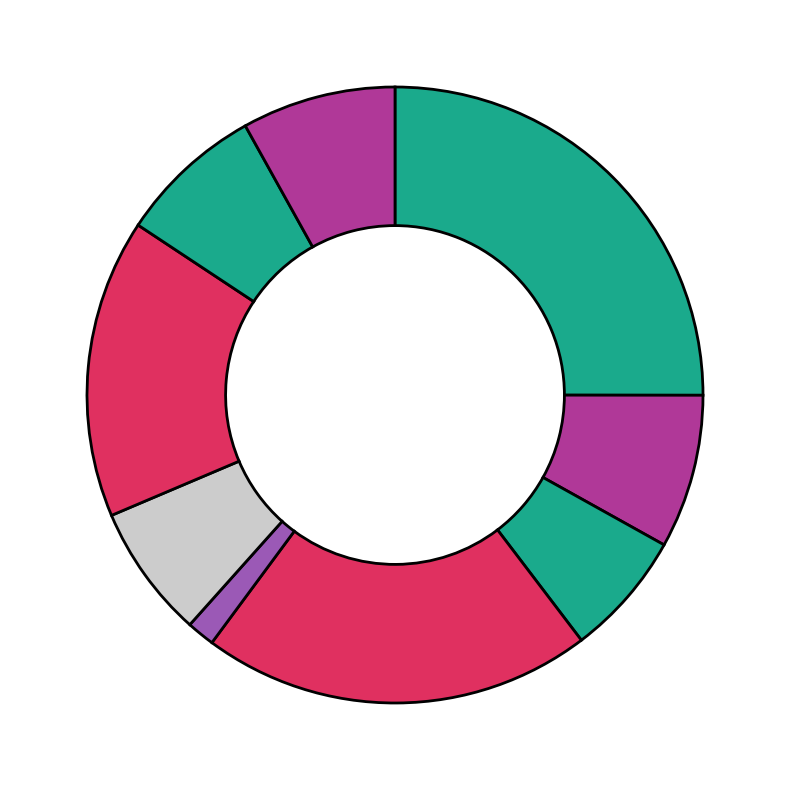

Is there any slice that represents more than half of the pie?

No